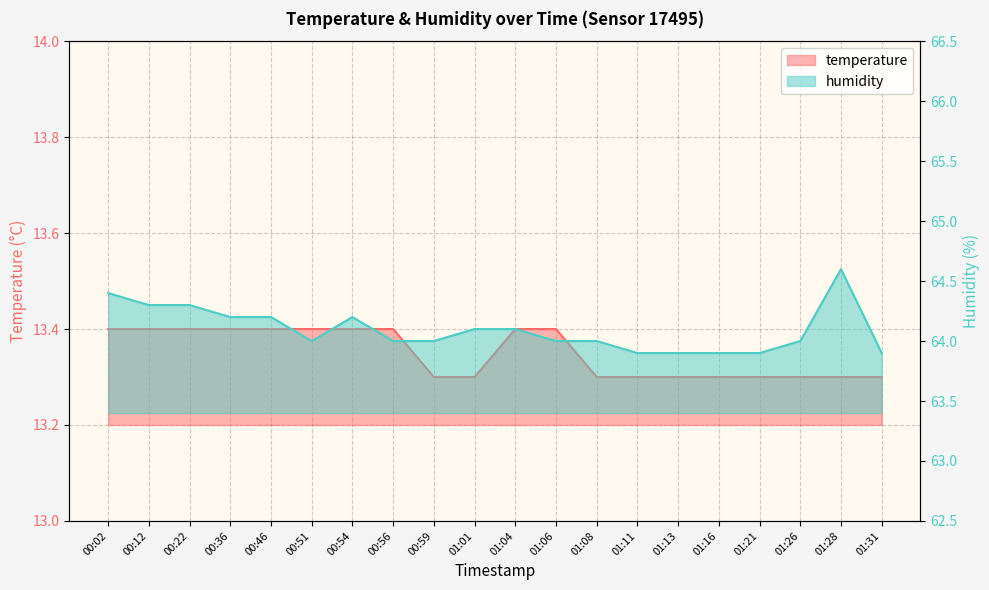

The value of temperature at 00:54 is 20.8. True or false?

False